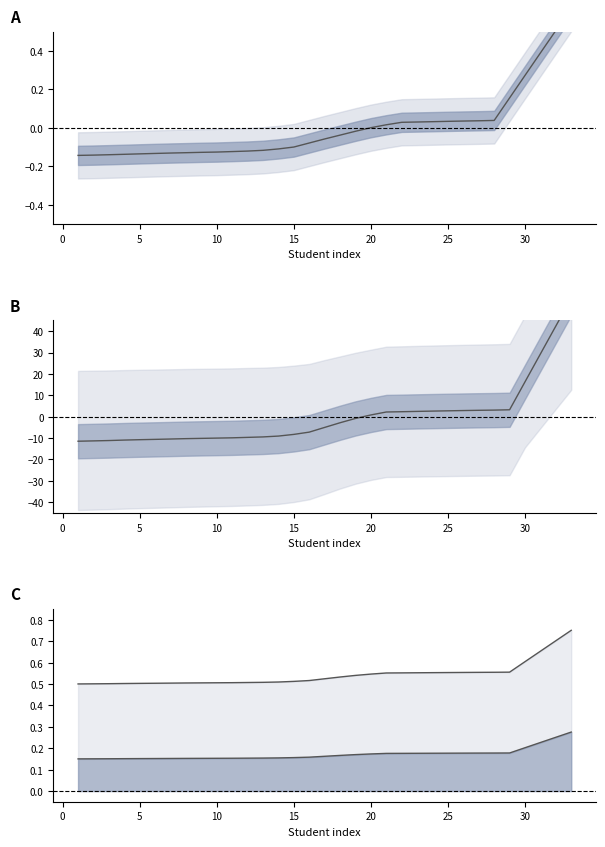

Reading left to right, extract all data points from this chart.

median: -11.5	-11.3	-11.1	-10.9	-10.7	-10.6	-10.4	-10.2	-10.1	-10.0	-9.9	-9.7	-9.4	-9.0	-8.3	-7.2	-5.0	-2.8	-0.8	0.8	2.2	2.3	2.5	2.6	2.8	2.9	3.0	3.1	3.2	16.3	29.4	42.4	55.4
upper line: 0.5	0.5	0.5	0.5	0.5	0.5	0.5	0.5	0.5	0.5	0.5	0.5	0.5	0.5	0.5	0.5	0.5	0.5	0.5	0.5	0.6	0.6	0.6	0.6	0.6	0.6	0.6	0.6	0.6	0.6	0.7	0.7	0.8
mid line: 0.2	0.2	0.2	0.2	0.2	0.2	0.2	0.2	0.2	0.2	0.2	0.2	0.2	0.2	0.2	0.2	0.2	0.2	0.2	0.2	0.2	0.2	0.2	0.2	0.2	0.2	0.2	0.2	0.2	0.2	0.2	0.3	0.3